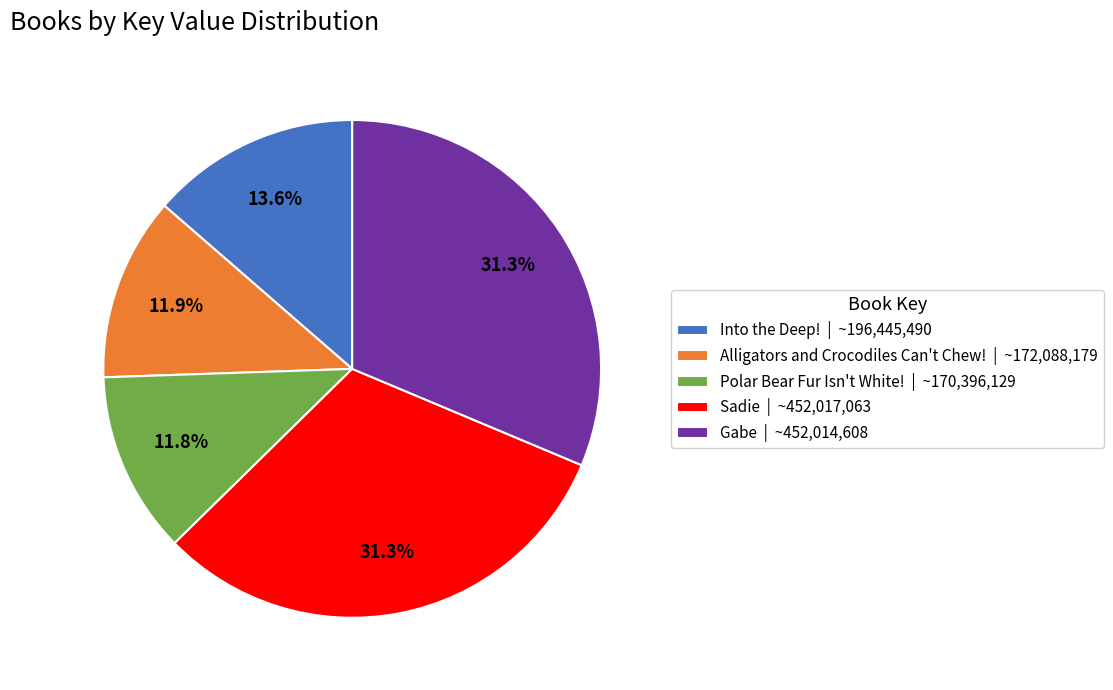

What is the total percentage of Gabe and Sadie?

62.7%